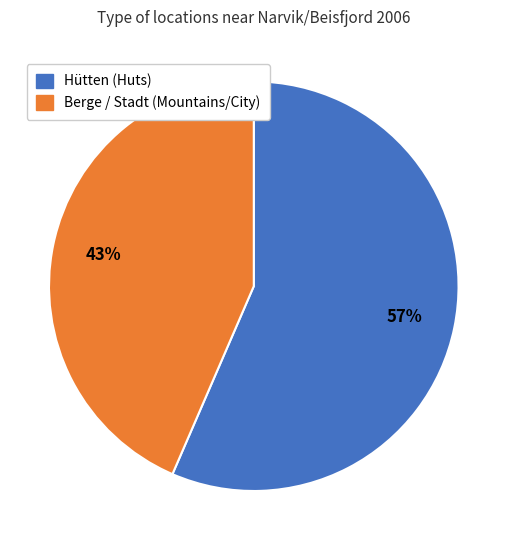

Is there a majority slice in this chart?

Yes